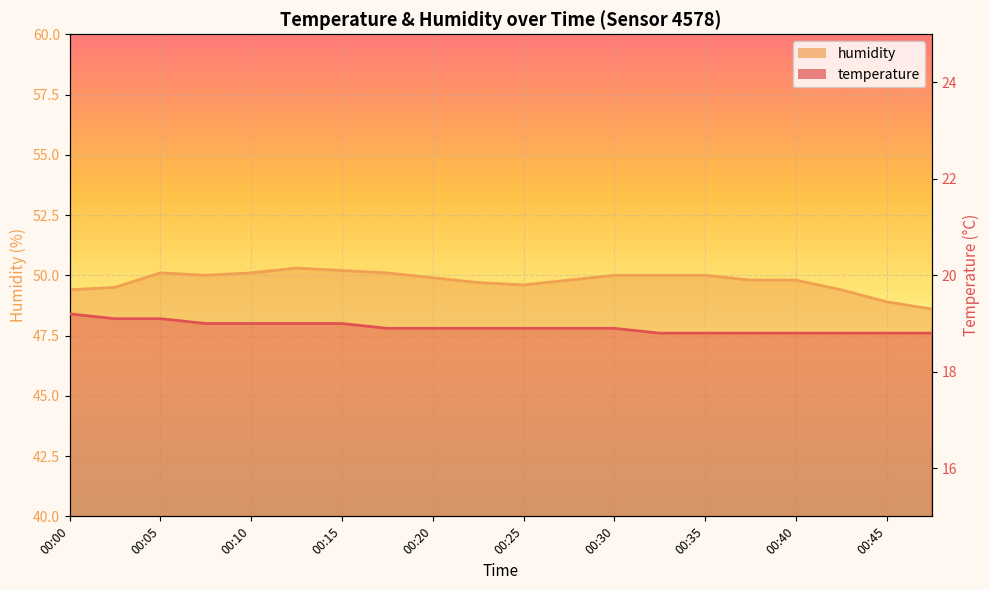

What is the difference between the maximum and second lowest values in the temperature series?

0.4